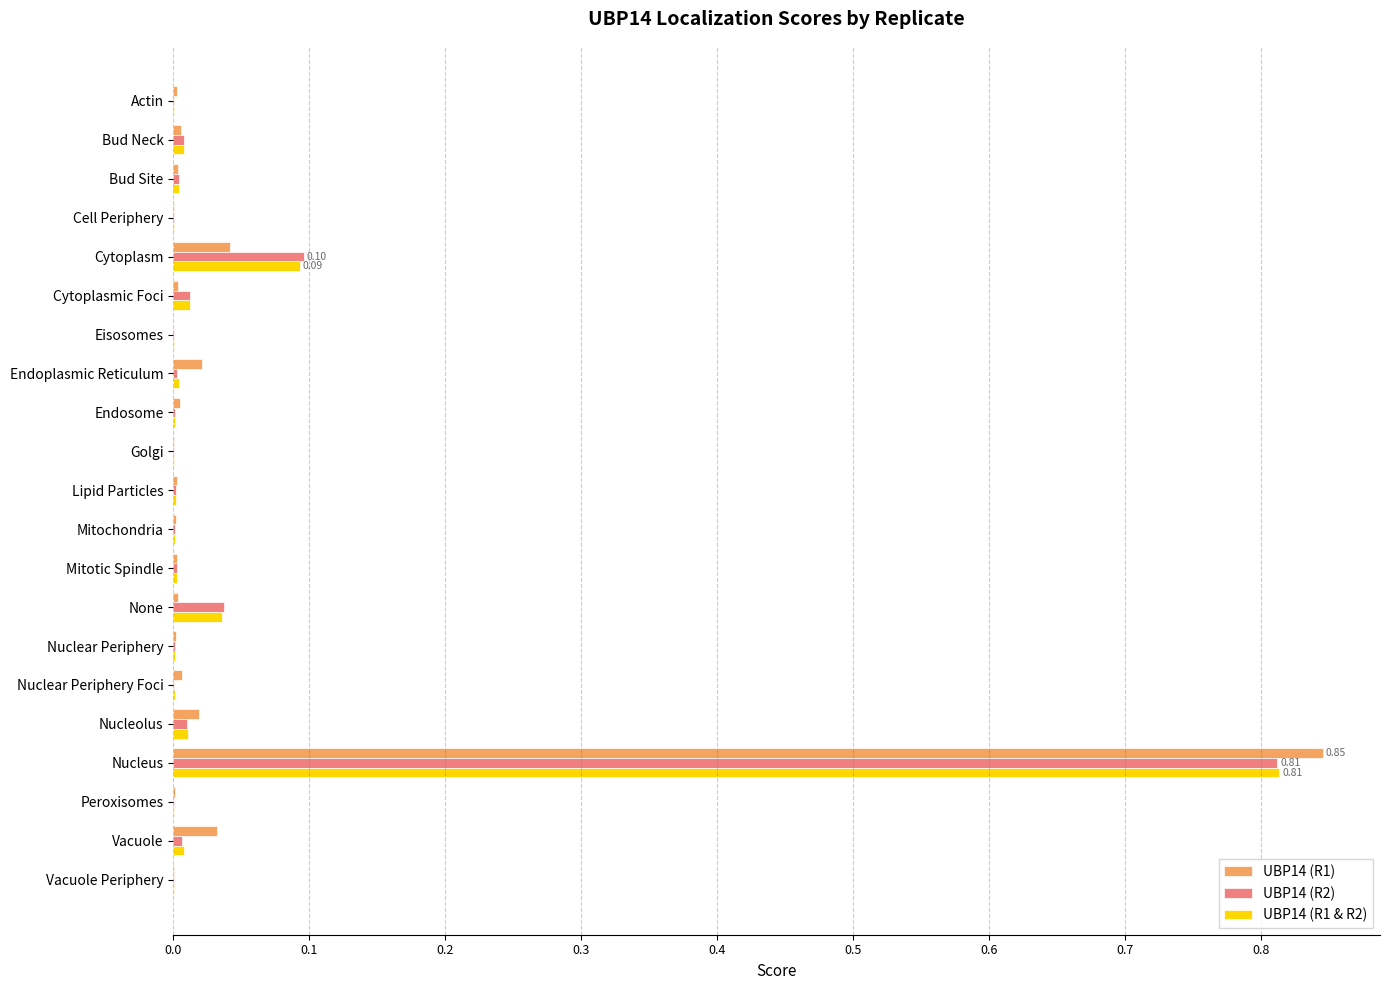

At which label does UBP14 (R1 & R2) reach its peak?

Nucleus